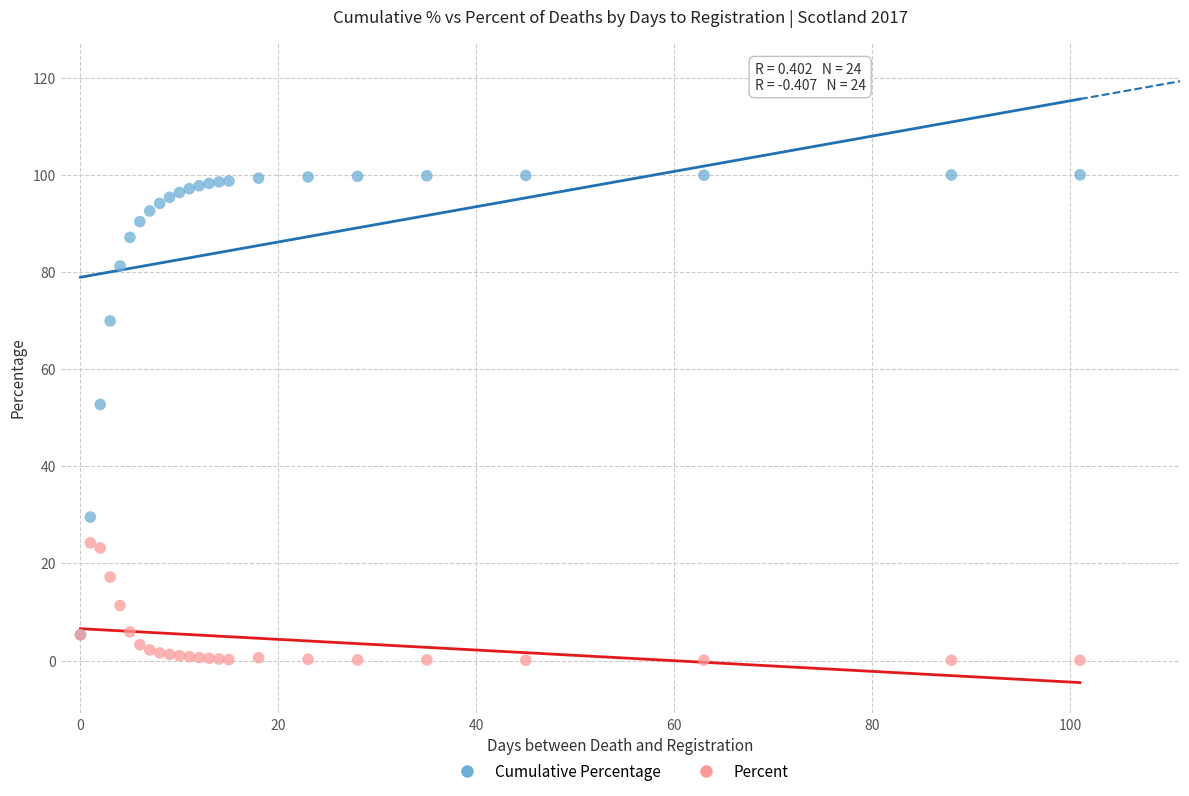

Across all series, what Y value is closest to 50?

52.7